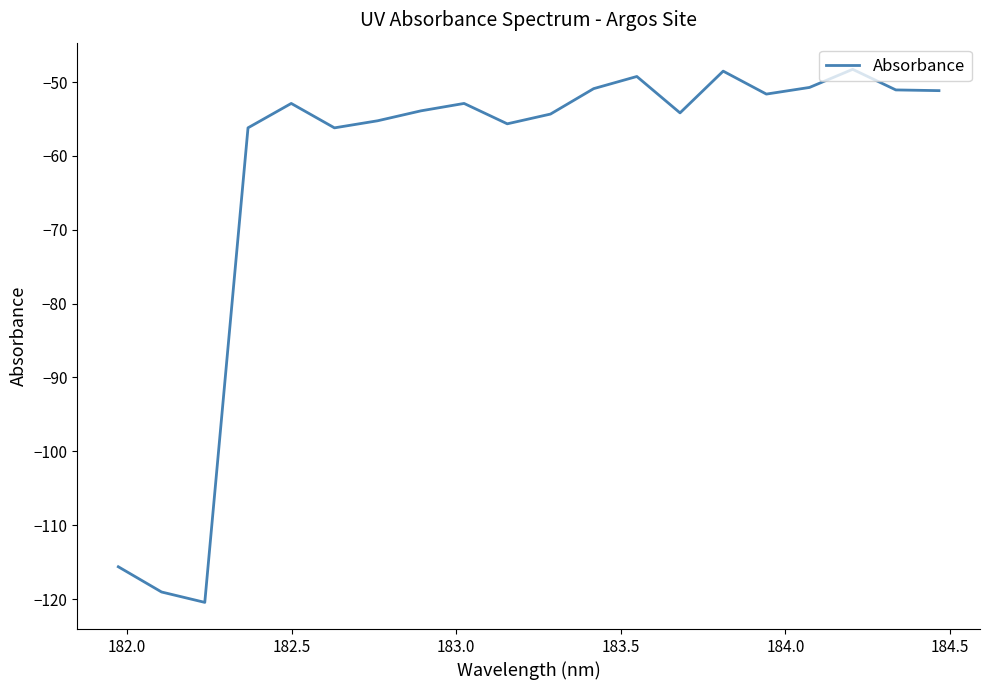

What is the smallest value displayed?

-120.5